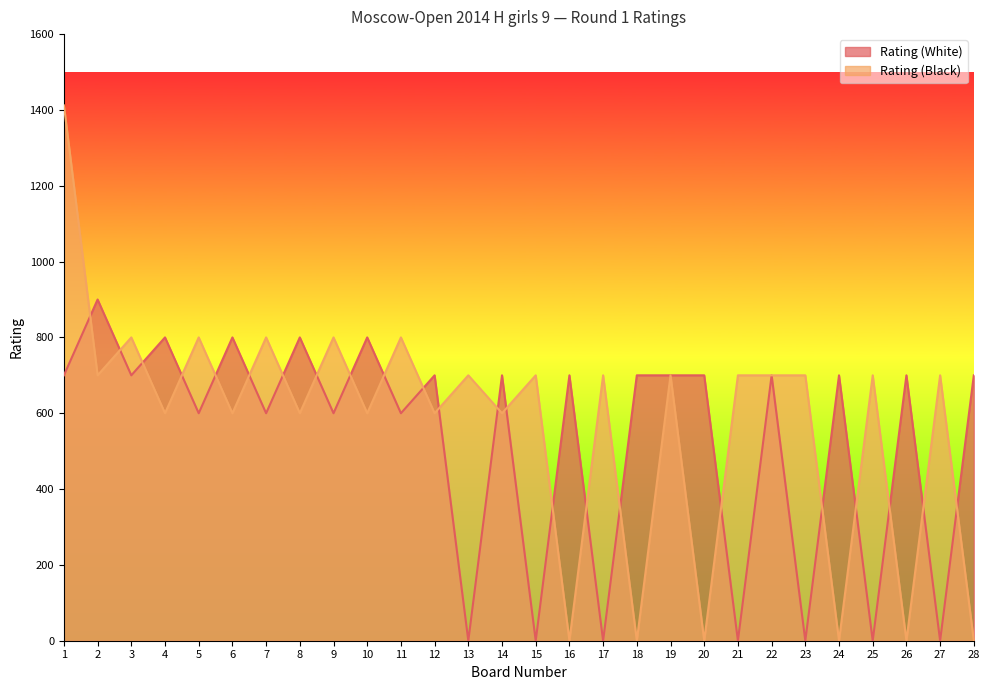

What is the difference between the maximum and minimum values in the Rating (White) series?

900